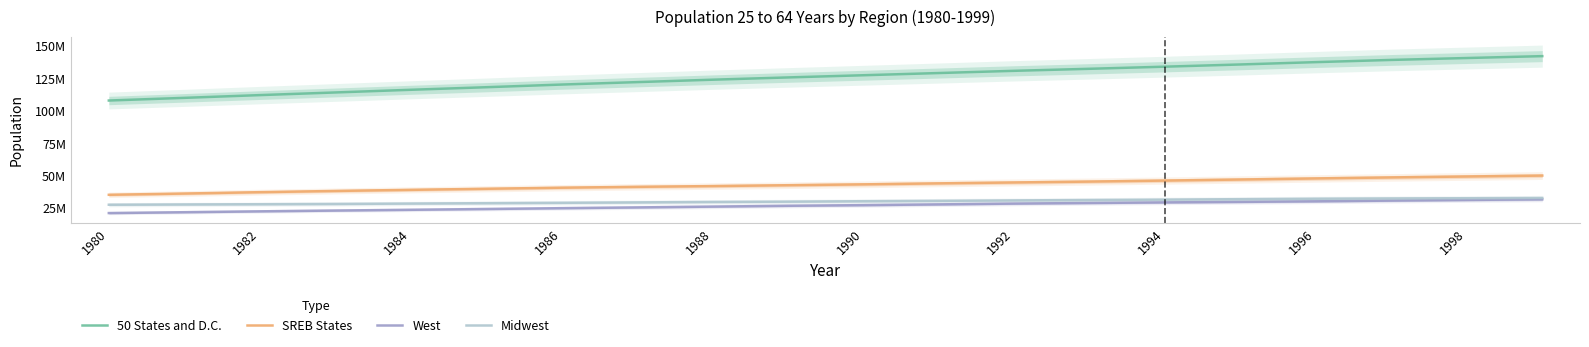

The value of West at 1996 is 19141279. True or false?

False